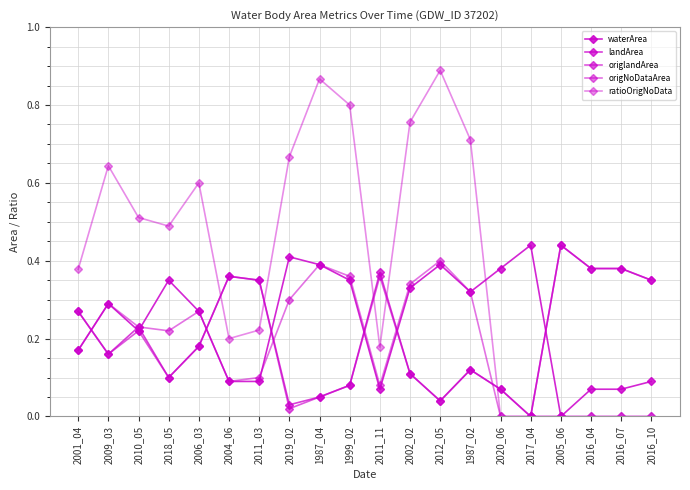

True or false: landArea and origlandArea intersect in this chart.

False